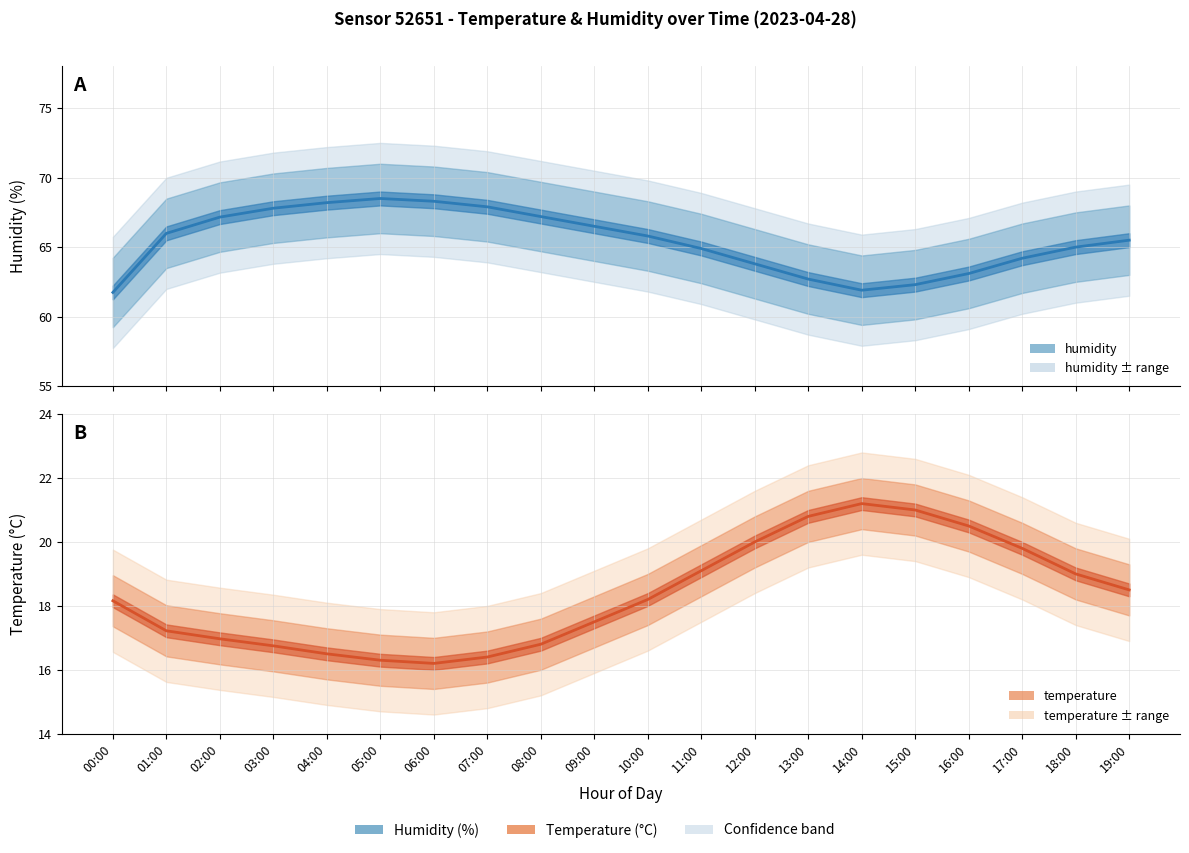

Is it true that temperature equals 16.8 at 03:00?

True